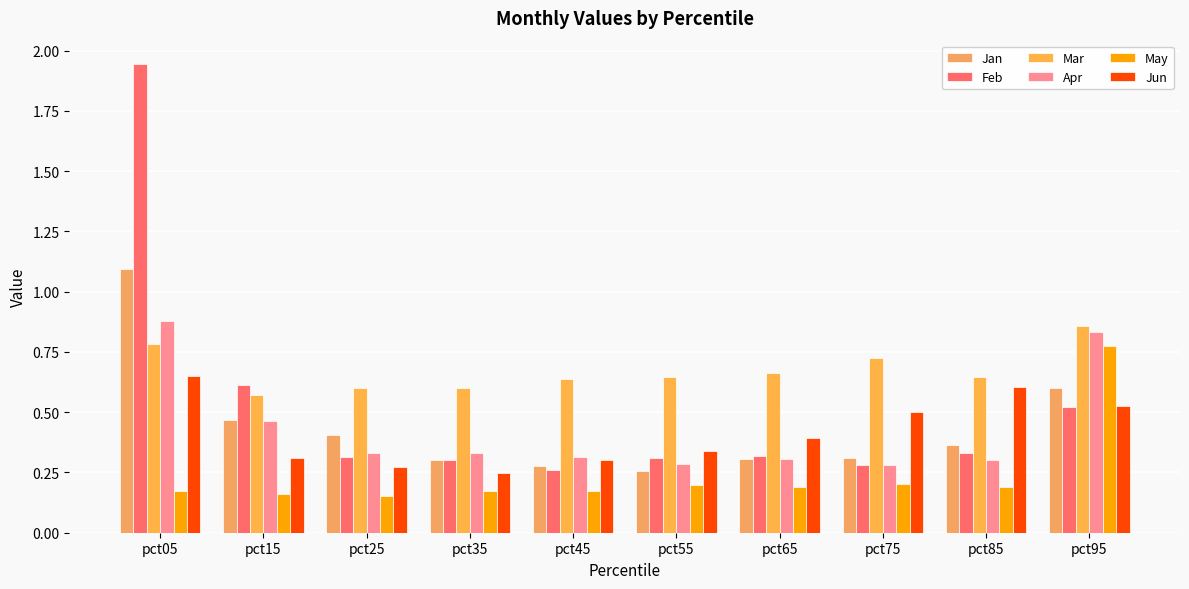

What value does the Apr series have at pct35?

0.3